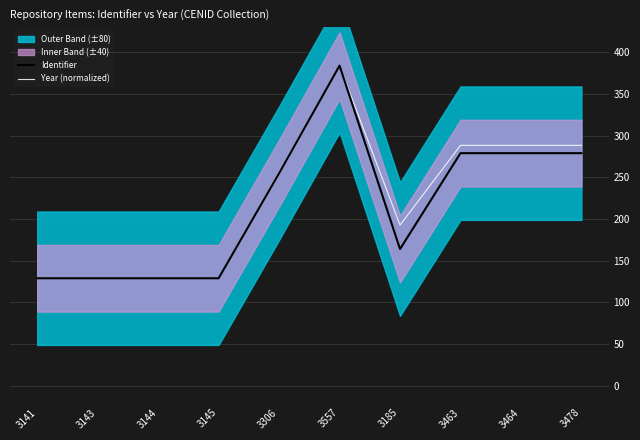

Between which two adjacent categories do Year (normalized) and Identifier first intersect?

3306 and 3557